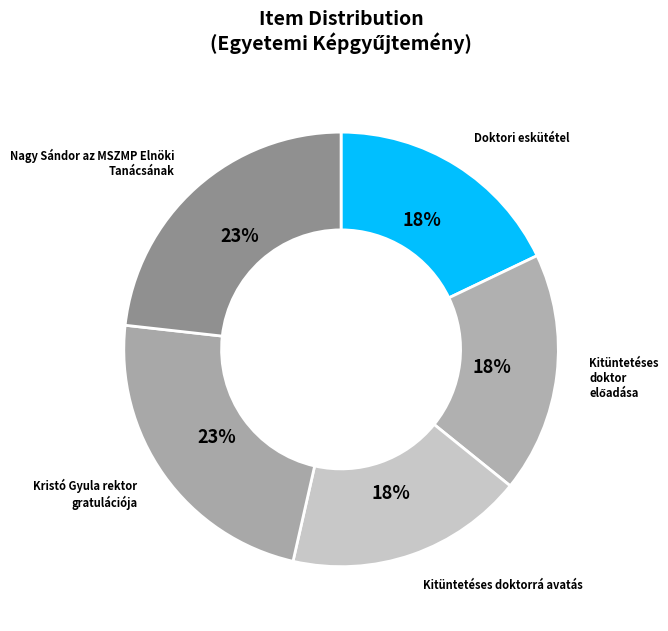

To the nearest percent, what is the difference between the largest and smallest slice percentages?

5%